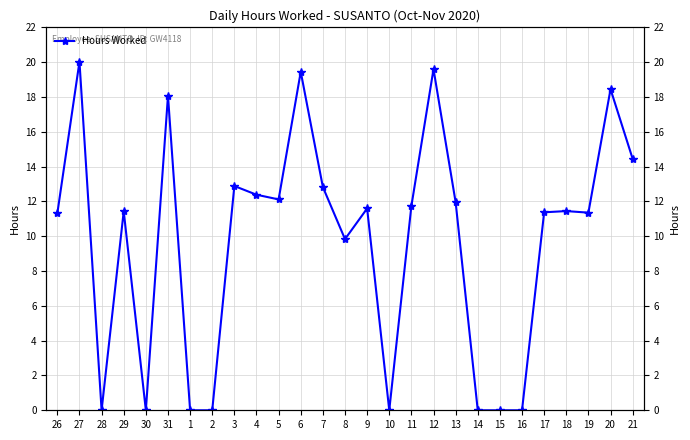

Is it true that the value at 8 is 9.8?

True